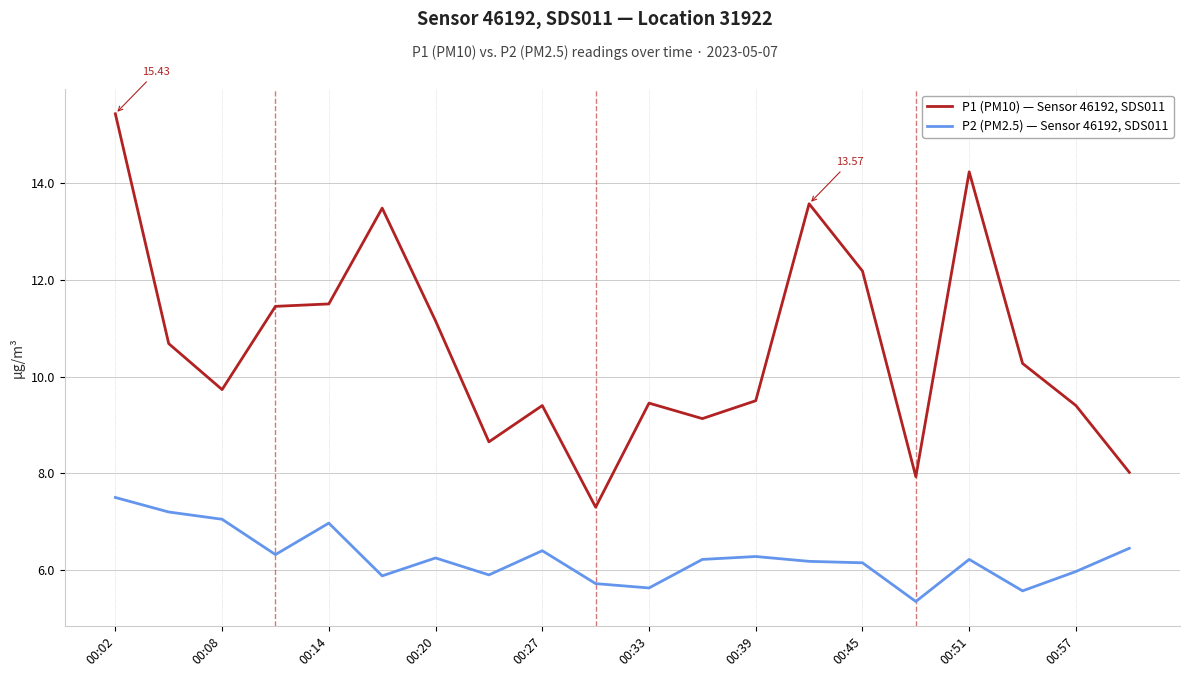

Which series has the largest total across all categories?

P1 (PM10) — Sensor 46192, SDS011